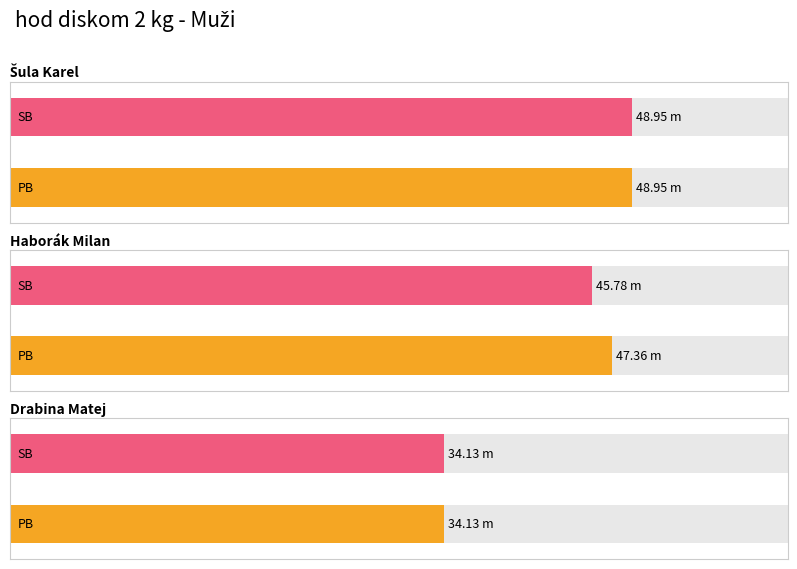

At which category is the sum across all series the highest?

Šula Karel